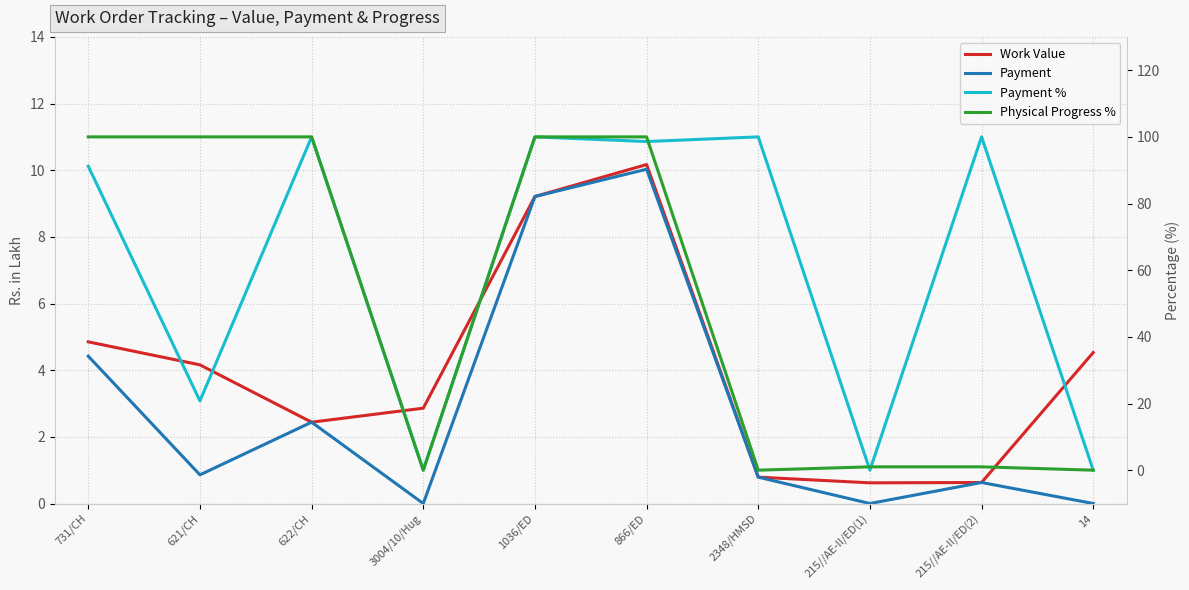

What is the difference between the second highest and second lowest values in the Work Value series?

8.6